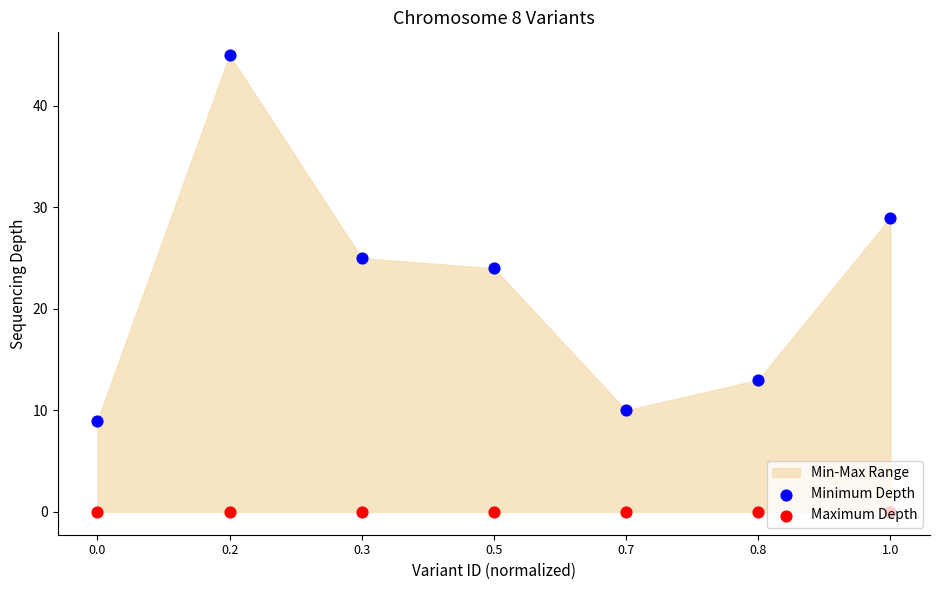

Which series has the largest total across all categories?

Minimum Depth